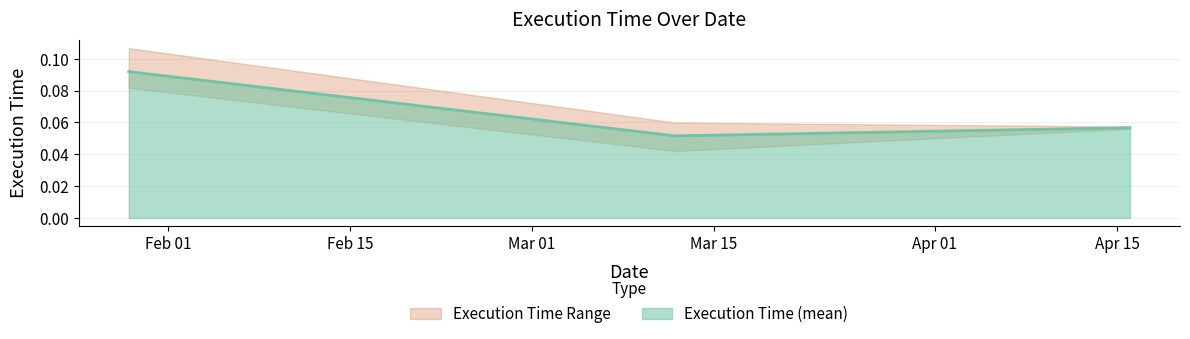

Which has a higher value, 2023-04-16 or 2023-01-29?

2023-01-29